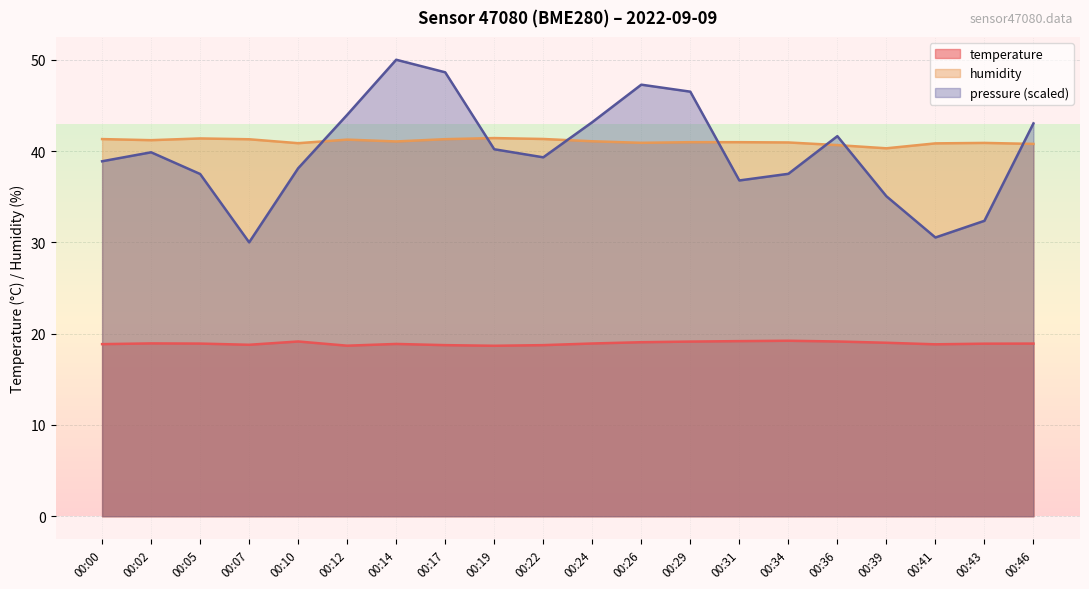

True or false: temperature and humidity cross at least once.

False